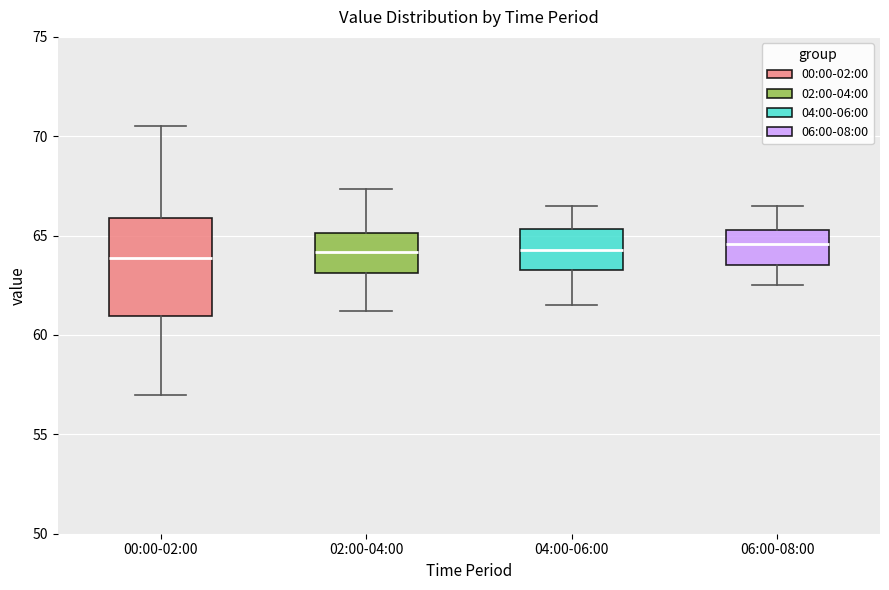

Reading left to right, read every box against the y-axis: the position of its median line, the range the box covers, and the ends of its whiskers. The values are not printed on the chart, so give them approximately, as read against the axis.

00:00-02:00: median 64.0, box 61.0 to 66.0, whiskers 57.0 to 70.5
02:00-04:00: median 64.0, box 63.0 to 65.0, whiskers 61.0 to 67.5
04:00-06:00: median 64.5, box 63.5 to 65.5, whiskers 61.5 to 66.5
06:00-08:00: median 64.5, box 63.5 to 65.5, whiskers 62.5 to 66.5